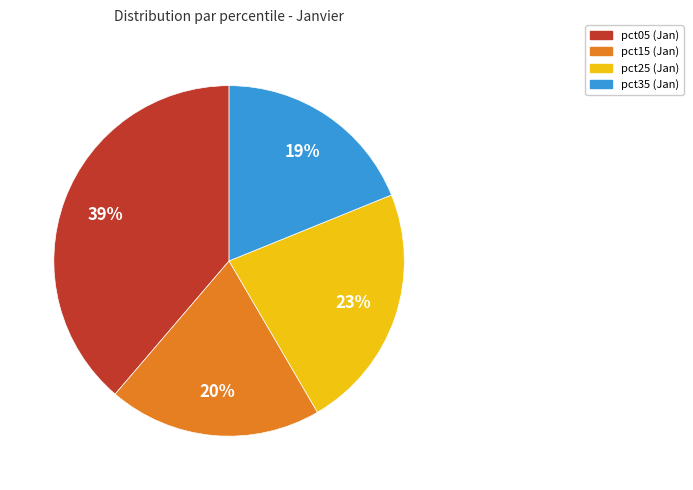

Does any single category account for the majority?

No